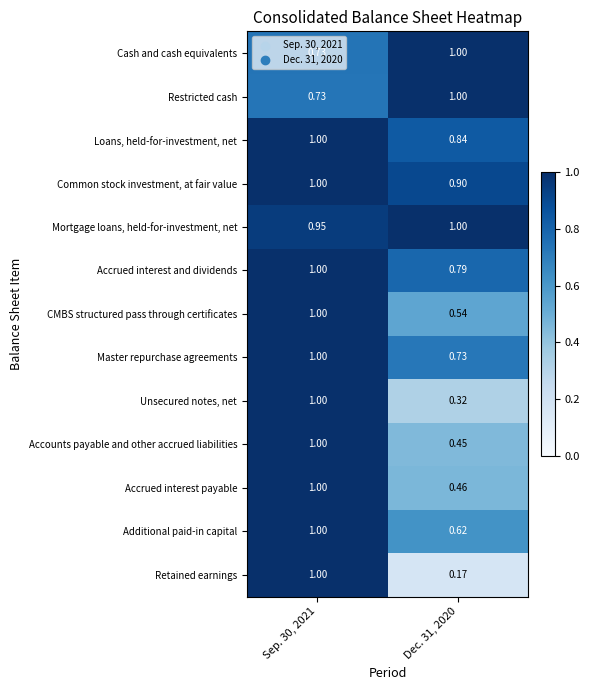

Count the number of data series in this chart.

13